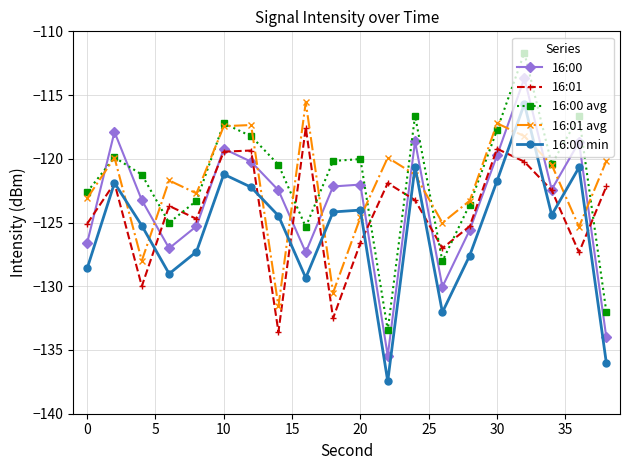

How many data points in 16:01 avg are less than -121?

11